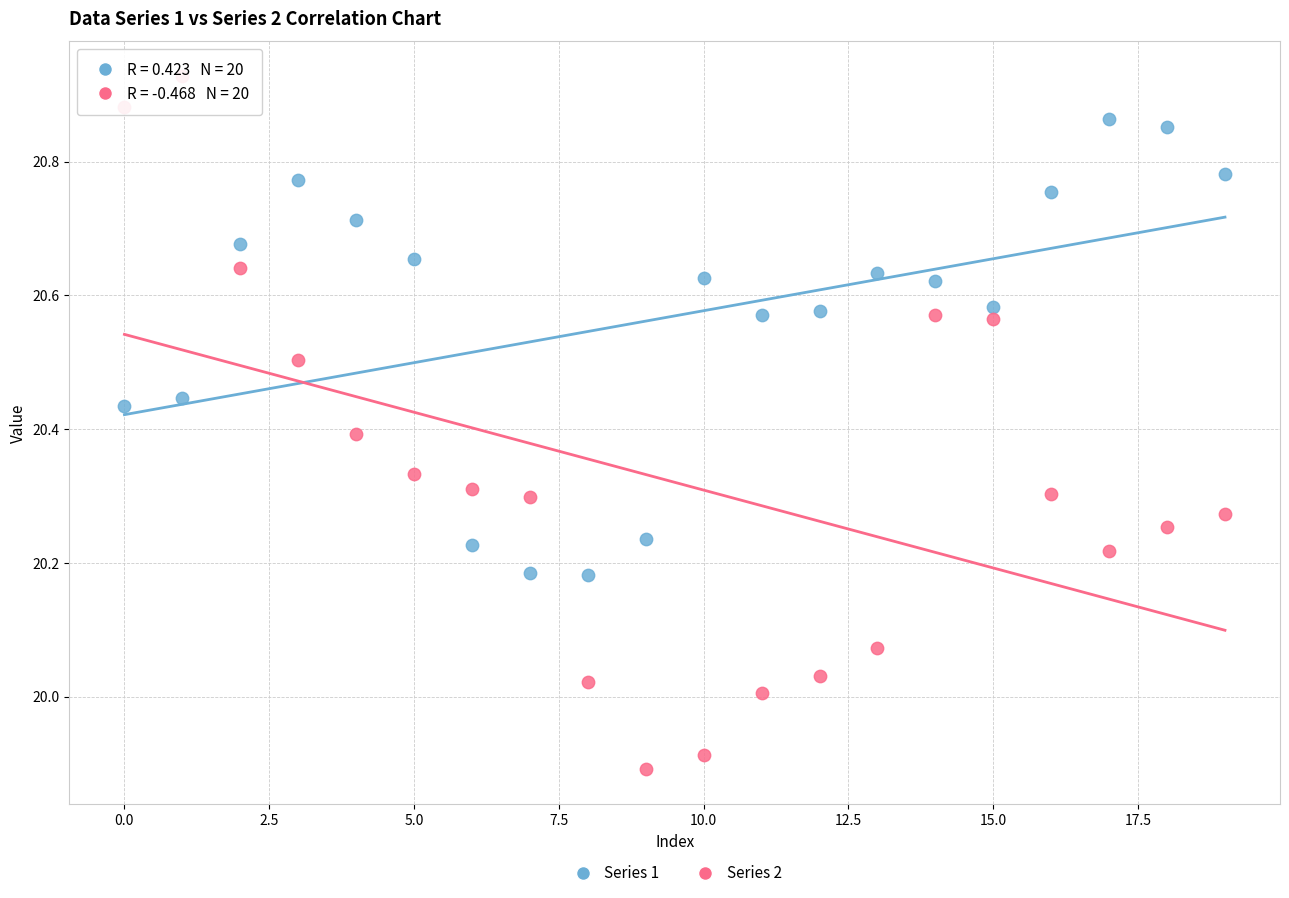

What are all the series names shown in the legend?

Series 1, Series 2